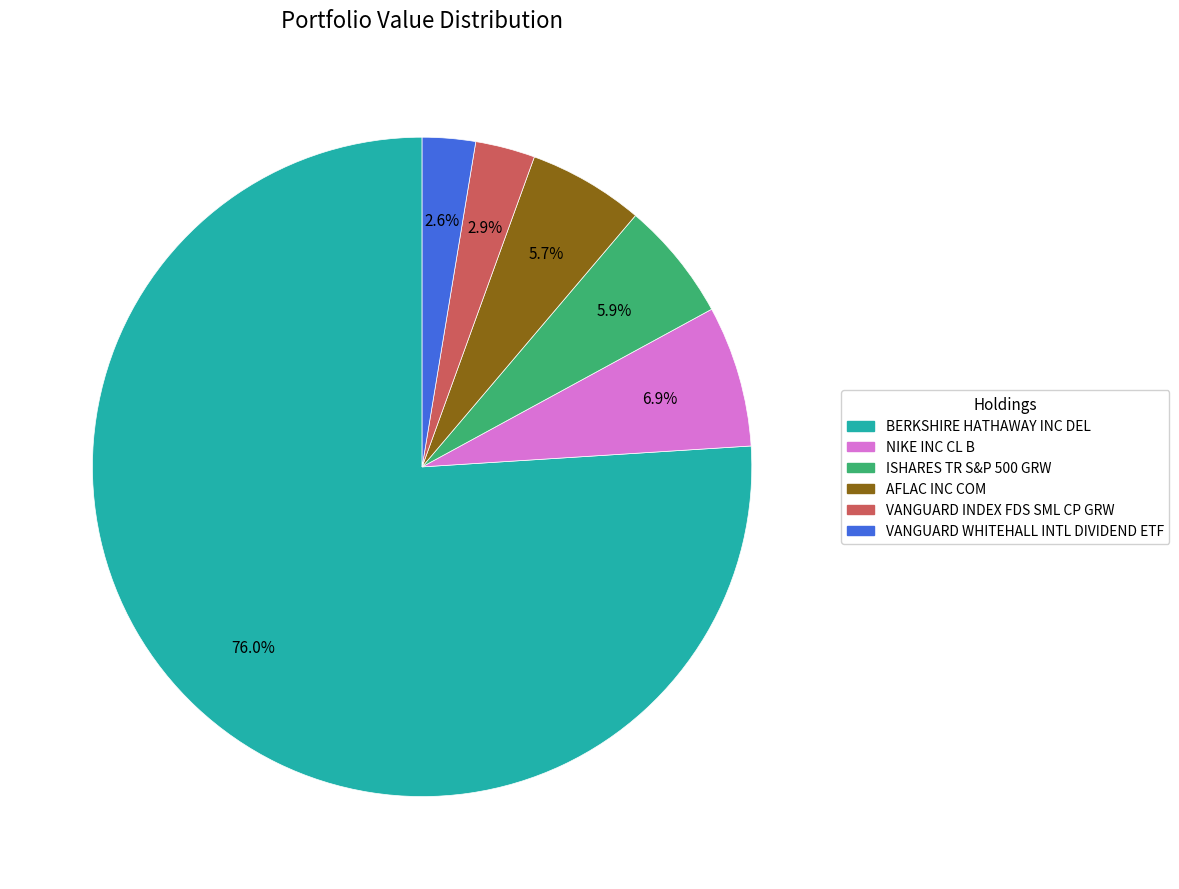

Which slice represents more than half of the pie?

BERKSHIRE HATHAWAY INC DEL